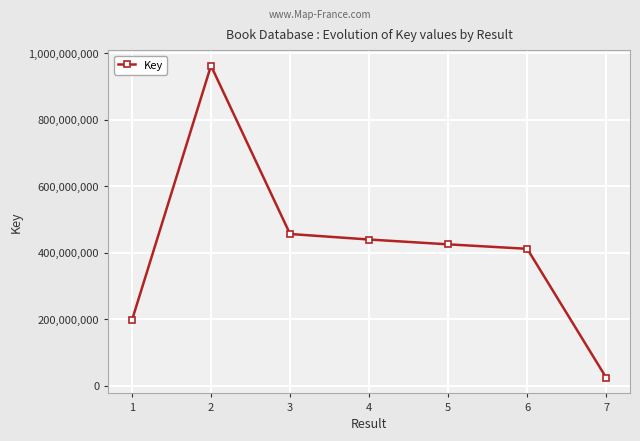

What is the smallest value displayed?

23823789